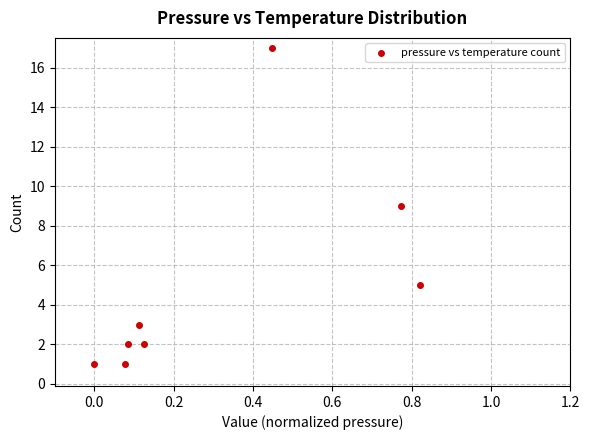

What is the range of Y values (max minus min)?

16